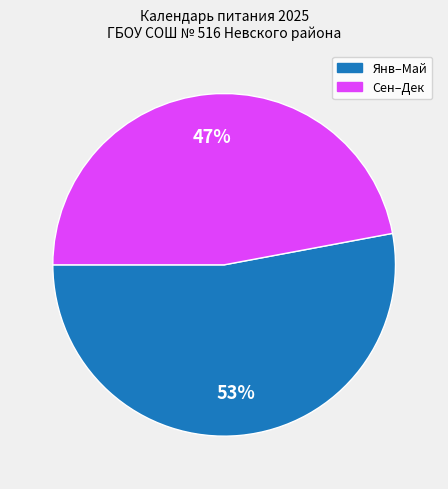

Is there any slice that represents more than half of the pie?

Yes